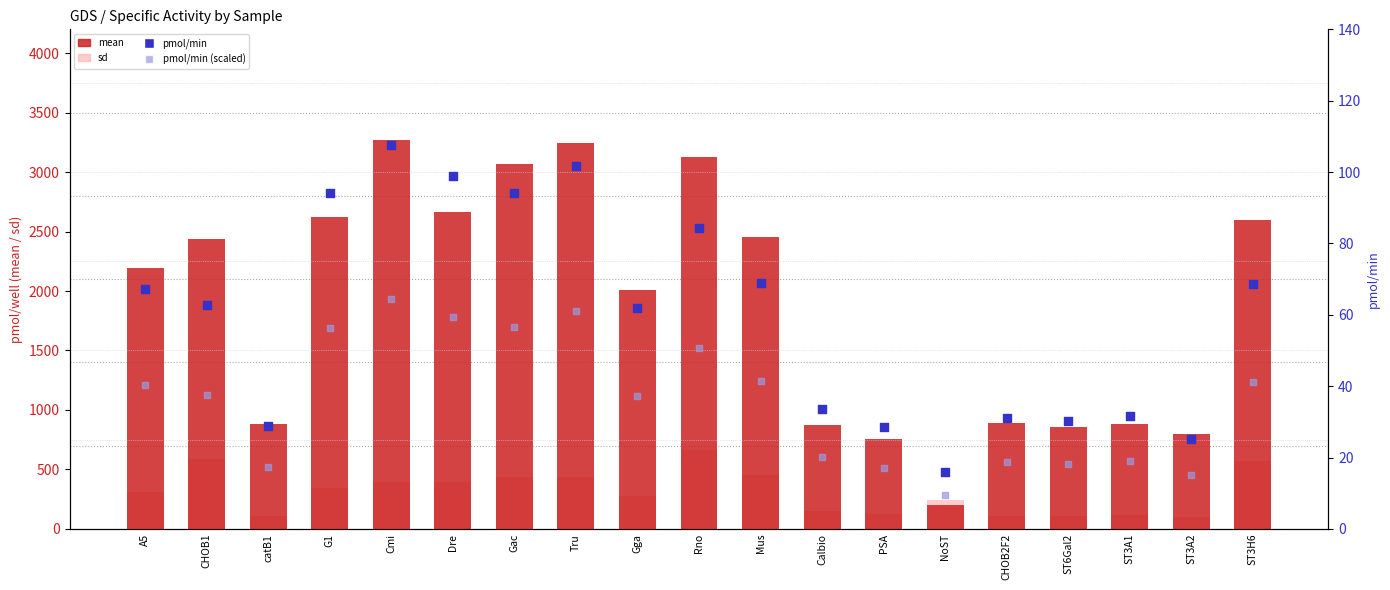

What are all the series names shown in the legend?

mean, sd, pmol/min, pmol/min (scaled)